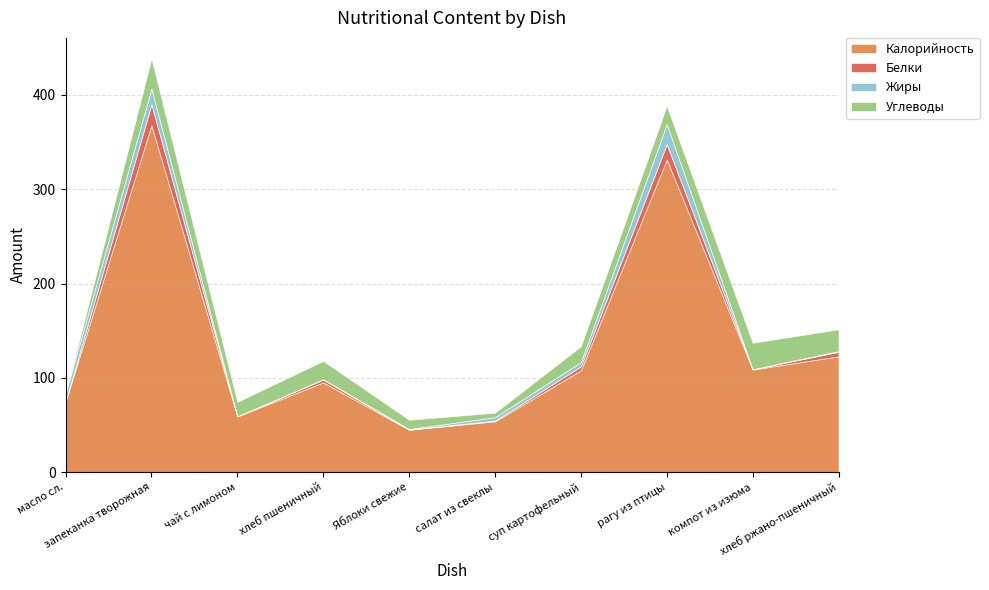

What is the difference between the second highest and second lowest values in the Белки series?

16.1